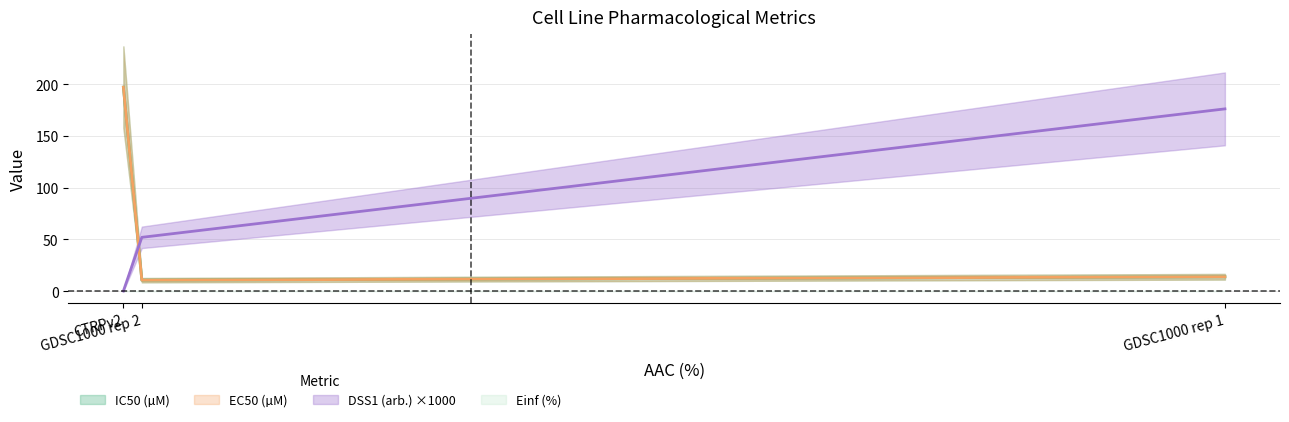

How many categories are shown in the chart?

3